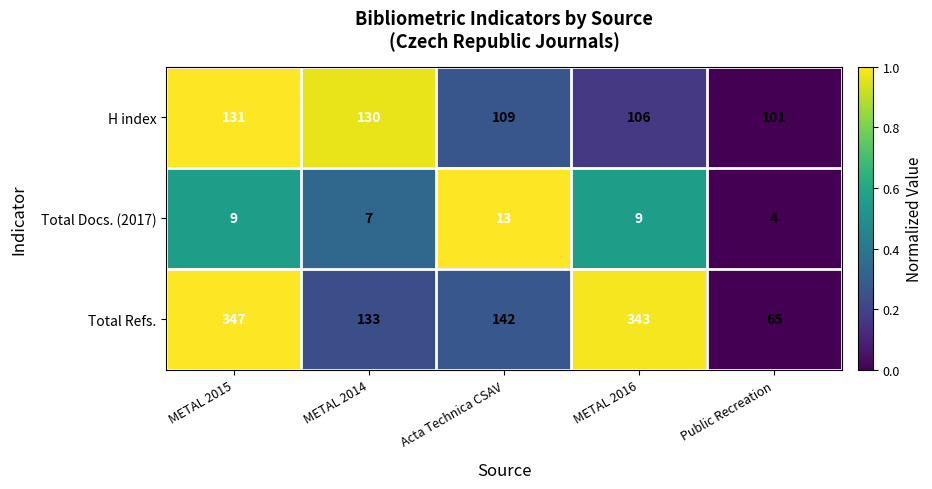

What is the difference between the maximum and second lowest values in the Total Refs. series?

214